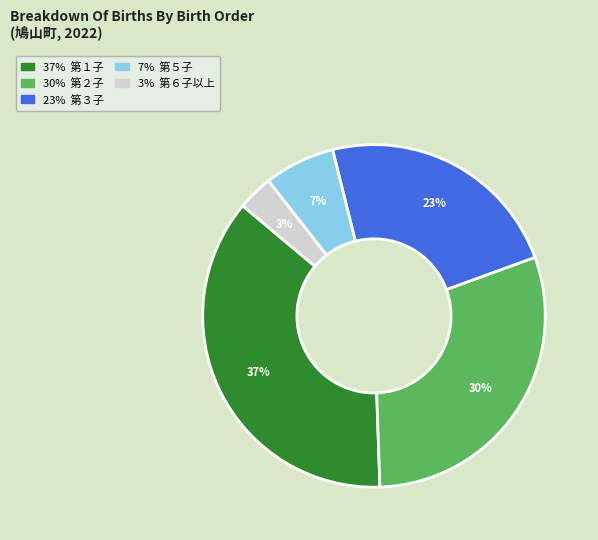

Is there a majority slice in this chart?

No